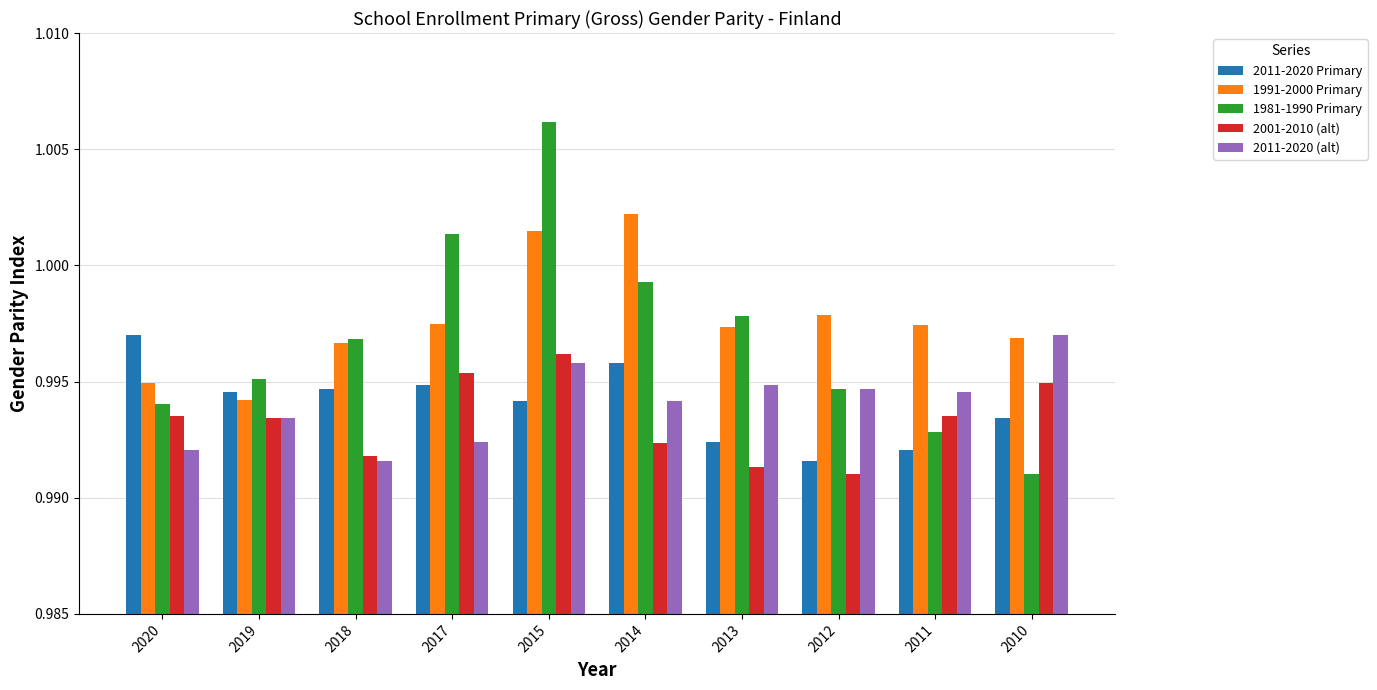

At which category is the sum across all series the highest?

2015